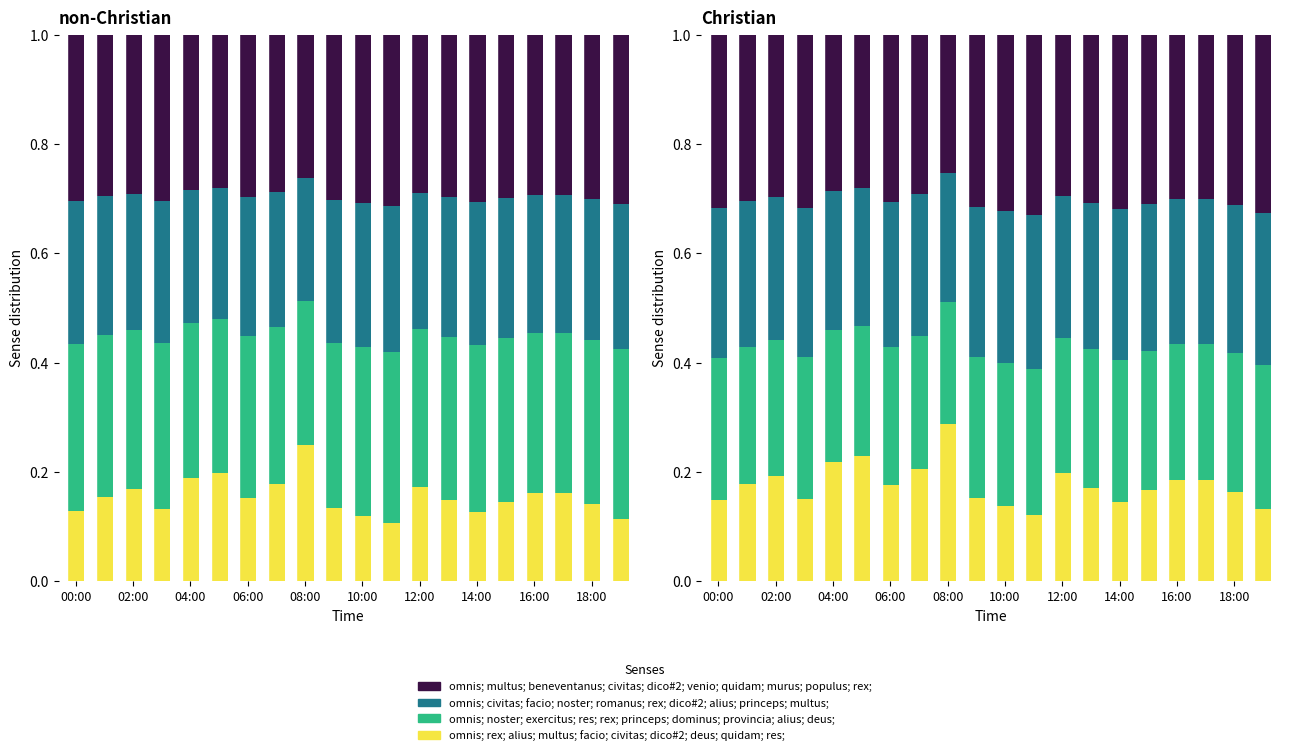

What is the value of the omnis; rex; alius; multus; facio; civitas; dico#2; deus; quidam; res; bar at the 3rd from the left?

0.2